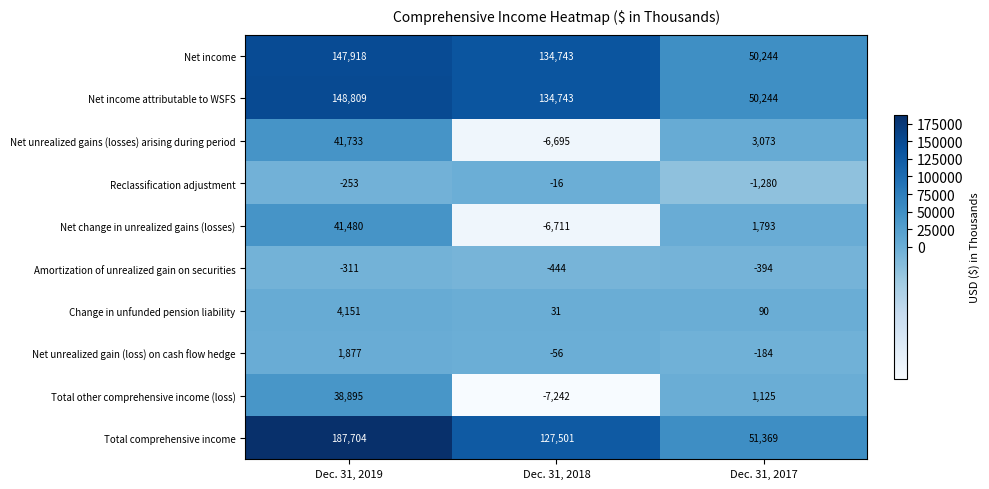

True or false: Change in unfunded pension liability has a value of 31 at Dec. 31, 2018.

True